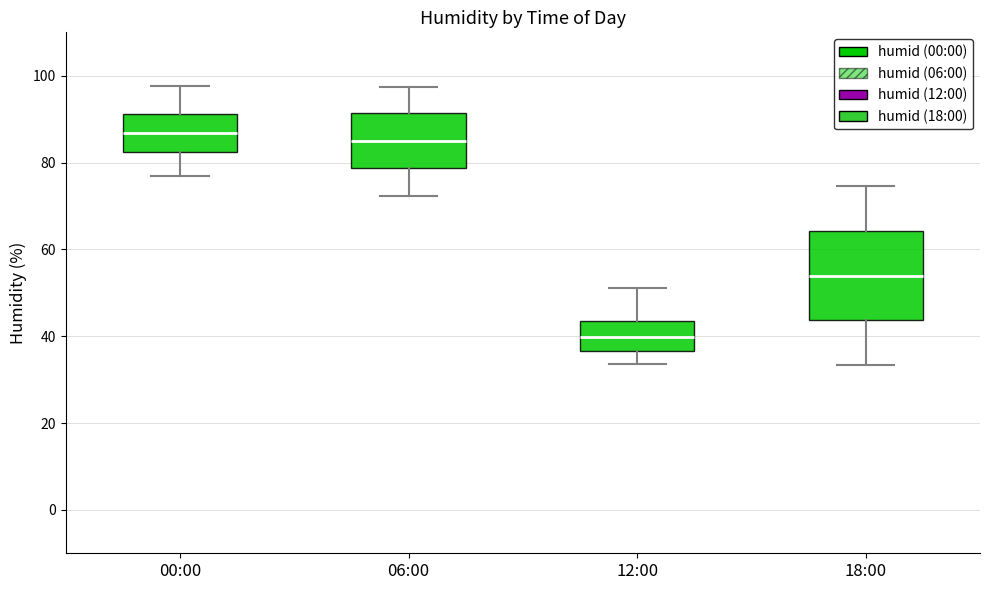

Reading left to right, read every box against the y-axis: the position of its median line, the range the box covers, and the ends of its whiskers. The values are not printed on the chart, so give them approximately, as read against the axis.

00:00: median 86, box 82 to 92, whiskers 78 to 98
06:00: median 86, box 78 to 92, whiskers 72 to 98
12:00: median 40, box 36 to 44, whiskers 34 to 52
18:00: median 54, box 44 to 64, whiskers 34 to 74